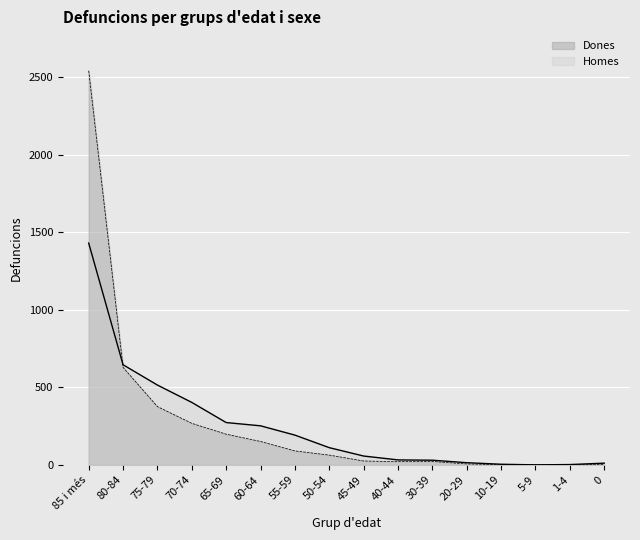

What is the spread (max minus min) of values at 75-79?

139